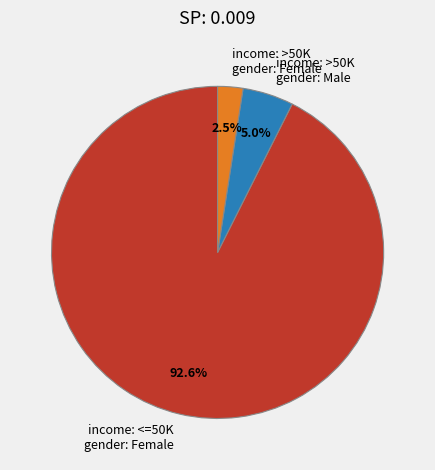

Does income: >50K gender: Female account for over 50% of the chart?

No